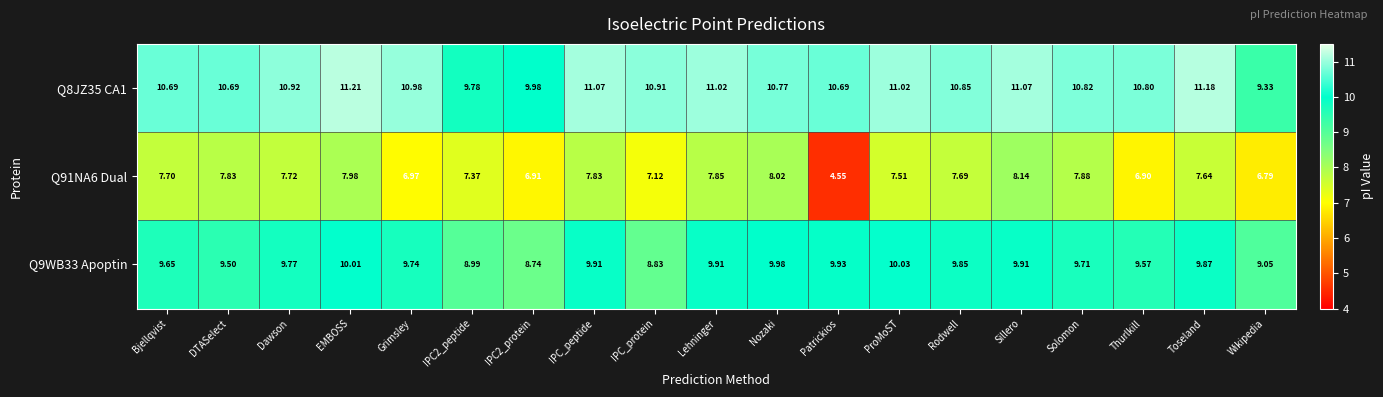

Rank the series by their maximum value, from highest to lowest.

Q8JZ35 CA1, Q9WB33 Apoptin, Q91NA6 Dual